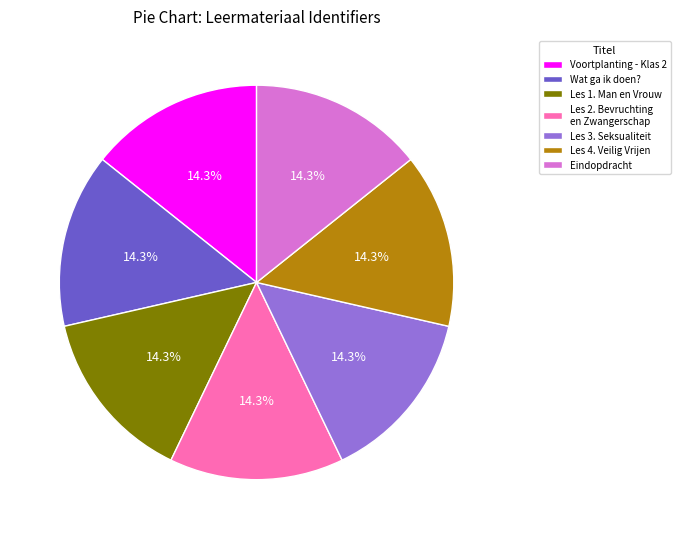

How many segments does this pie chart have?

7